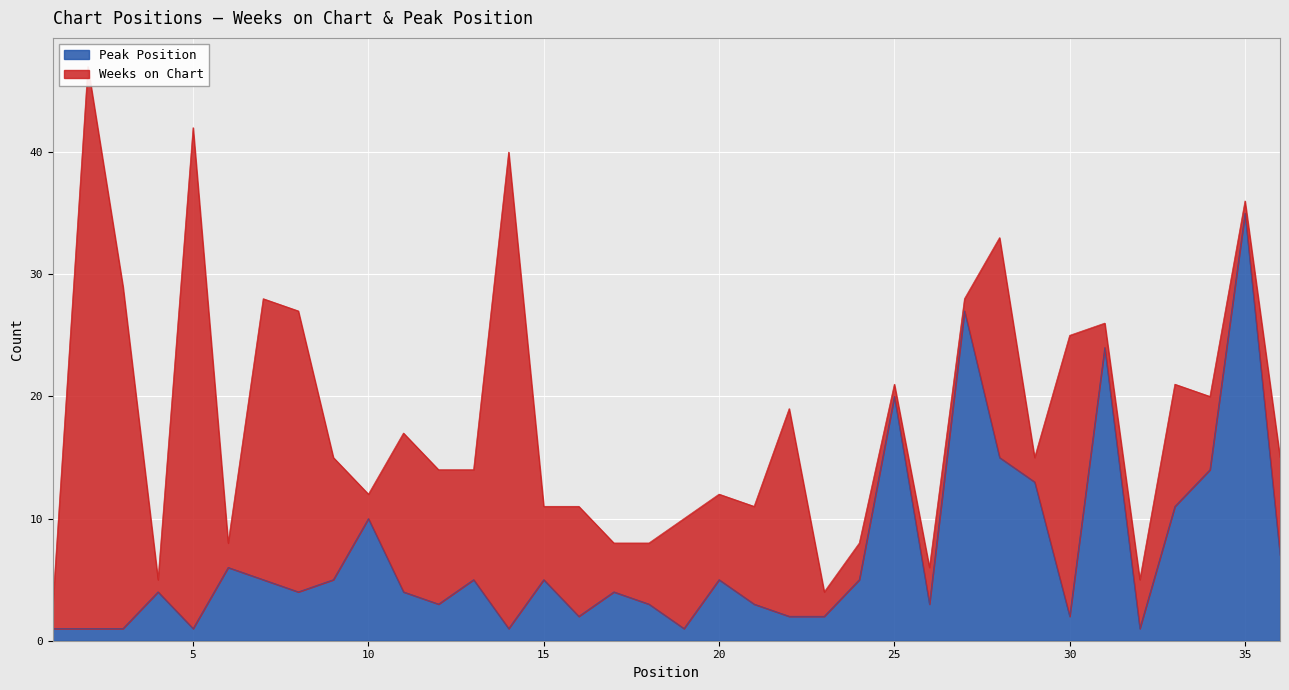

Reading right to left, what are all the values shown in this chart?

36=7	35=35	34=14	33=11	32=1	31=24	30=2	29=13	28=15	27=27	26=3	25=20	24=5	23=2	22=2	21=3	20=5	19=1	18=3	17=4	16=2	15=5	14=1	13=5	12=3	11=4	10=10	9=5	8=4	7=5	6=6	5=1	4=4	3=1	2=1	1=1